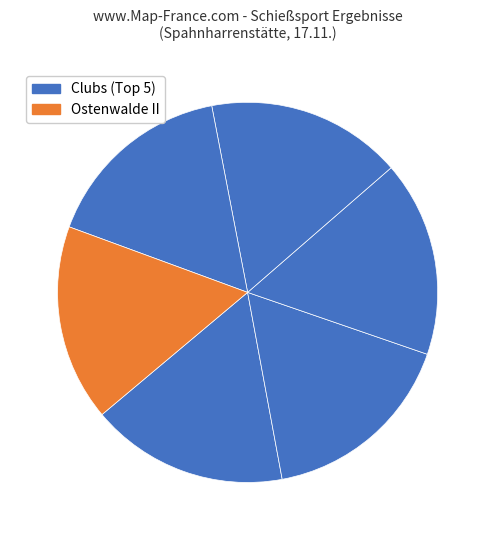

How many slices are in this pie chart?

6